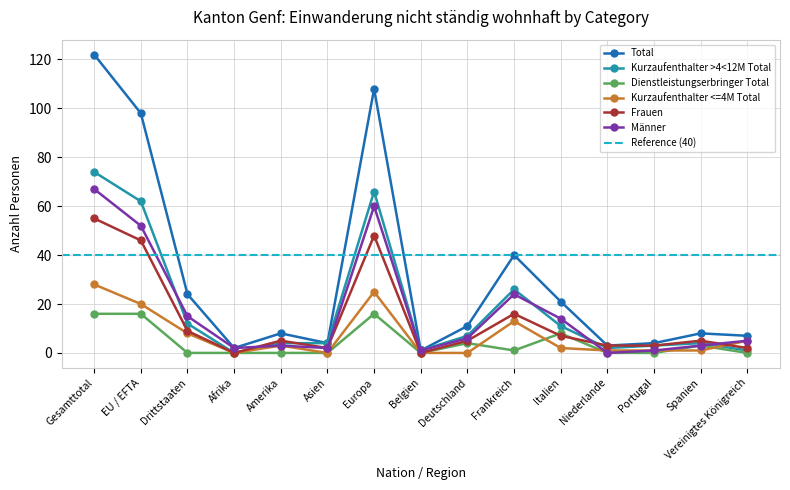

What is the difference between the maximum and minimum values in the Kurzaufenthalter >4<12M Total series?

74